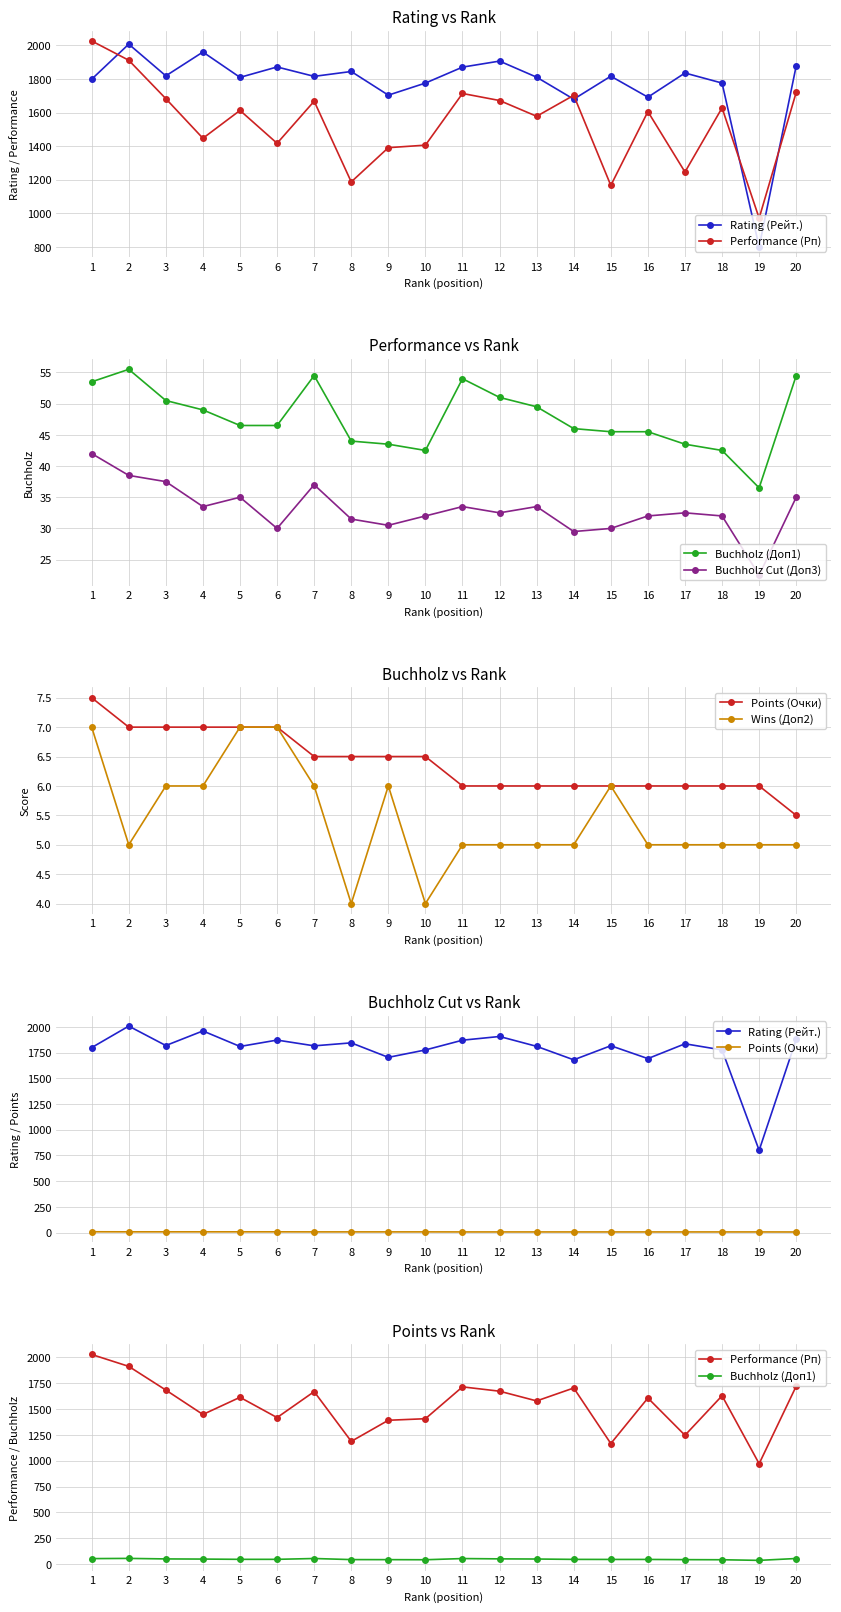

Rank the series at 8 from highest to lowest value.

Rating (Рейт.), Performance (Рп), Buchholz (Доп1), Buchholz Cut (Доп3), Points (Очки), Wins (Доп2)